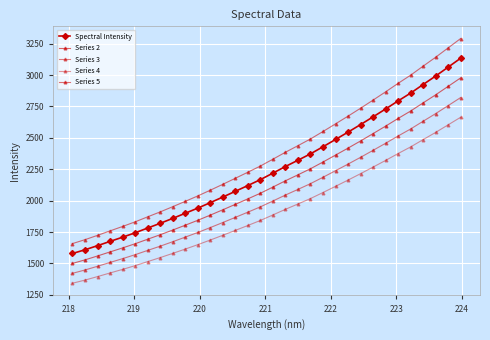

How many lines are shown in the chart?

5